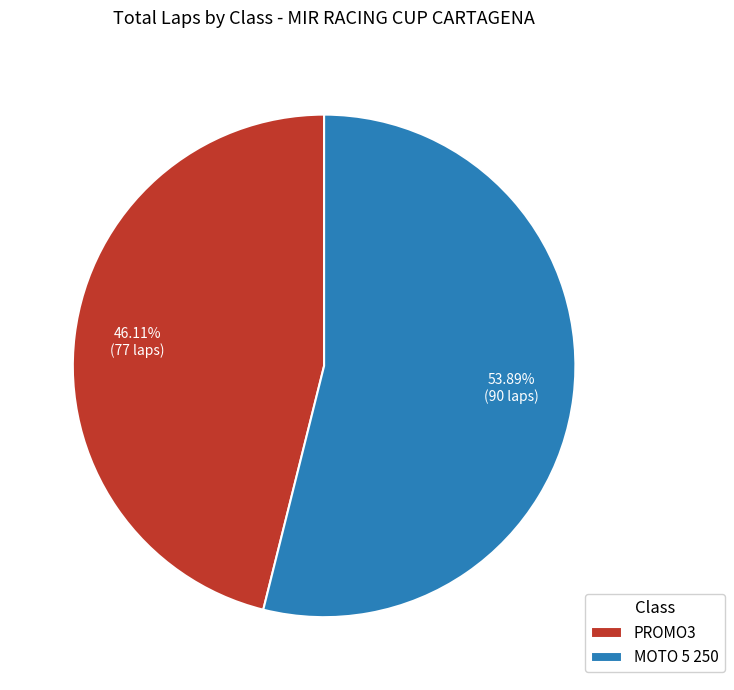

To the nearest percent, what percentage of the pie is MOTO 5 250?

54%